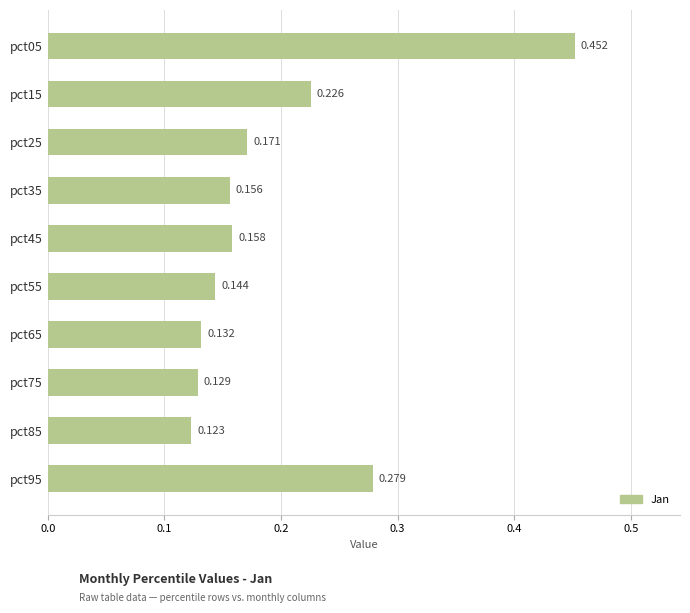

How many bars are there in total?

10